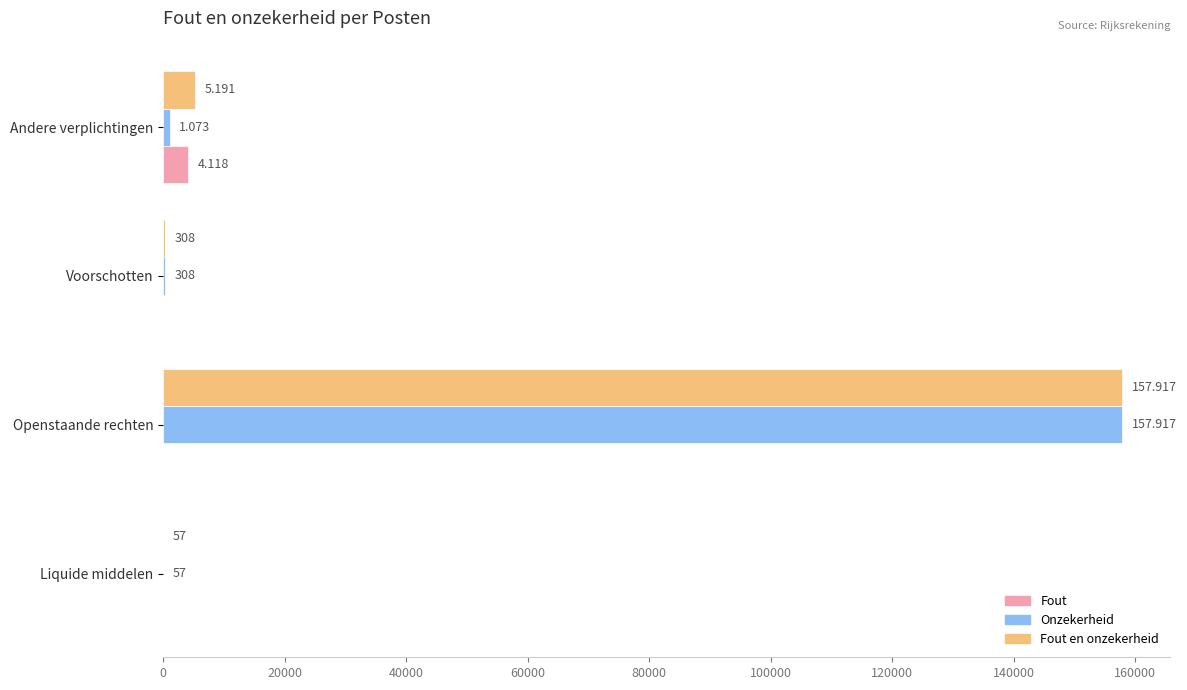

Which series has the largest total across all categories?

Fout en onzekerheid